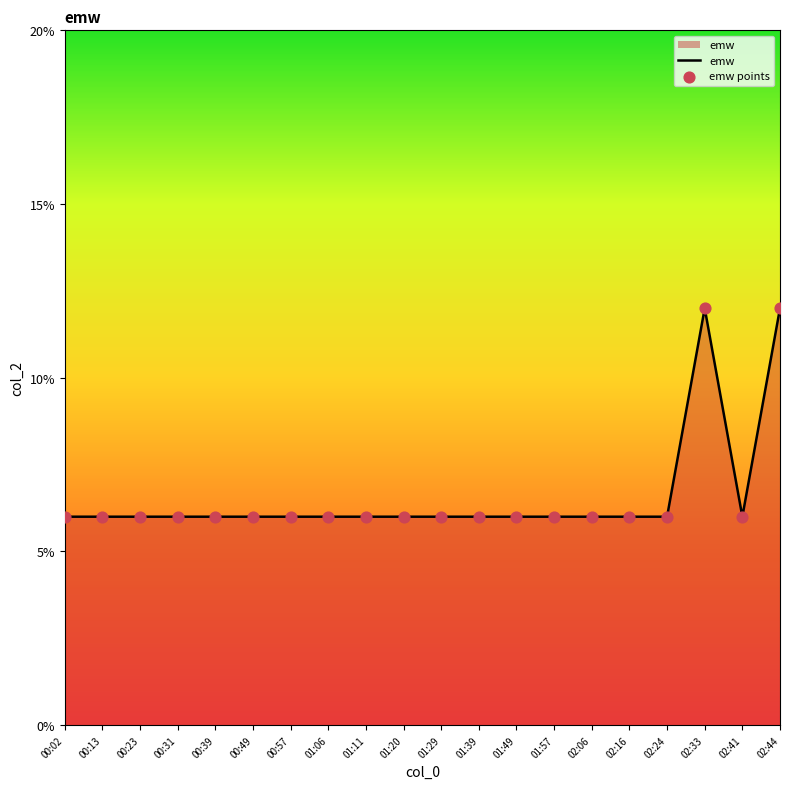

What is the greatest value displayed?

12